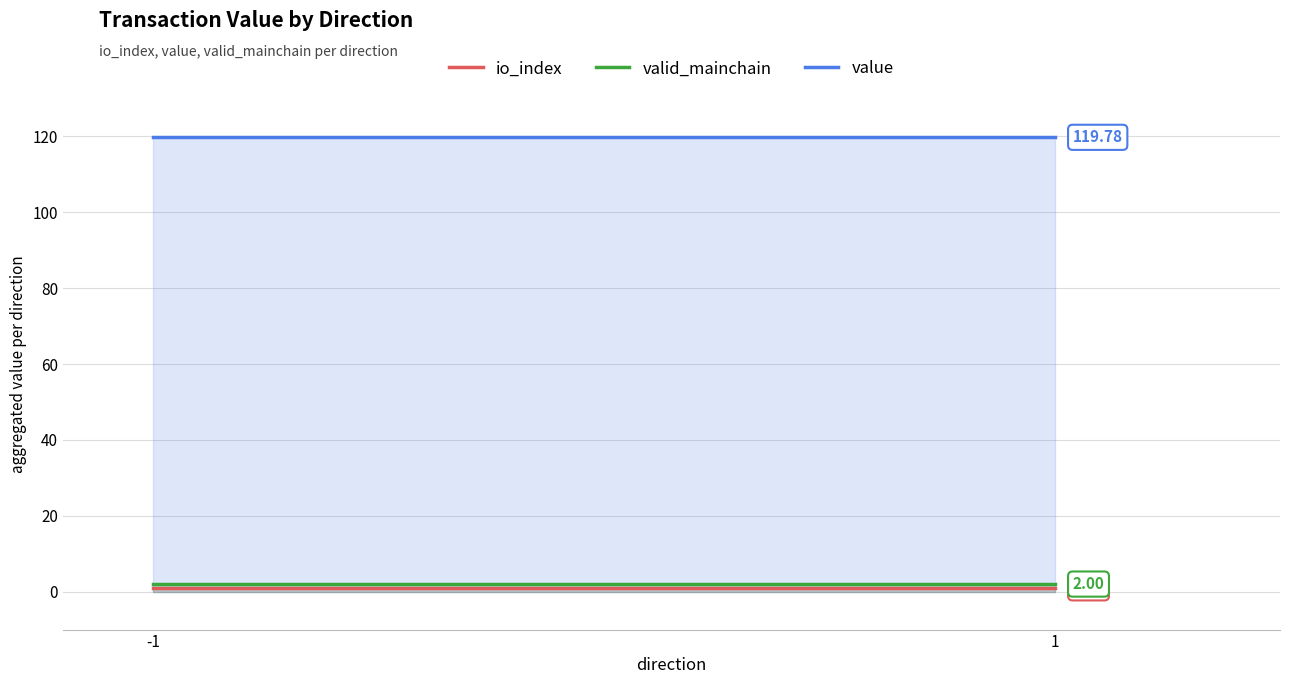

Is it true that io_index equals 0.3 at -1?

False